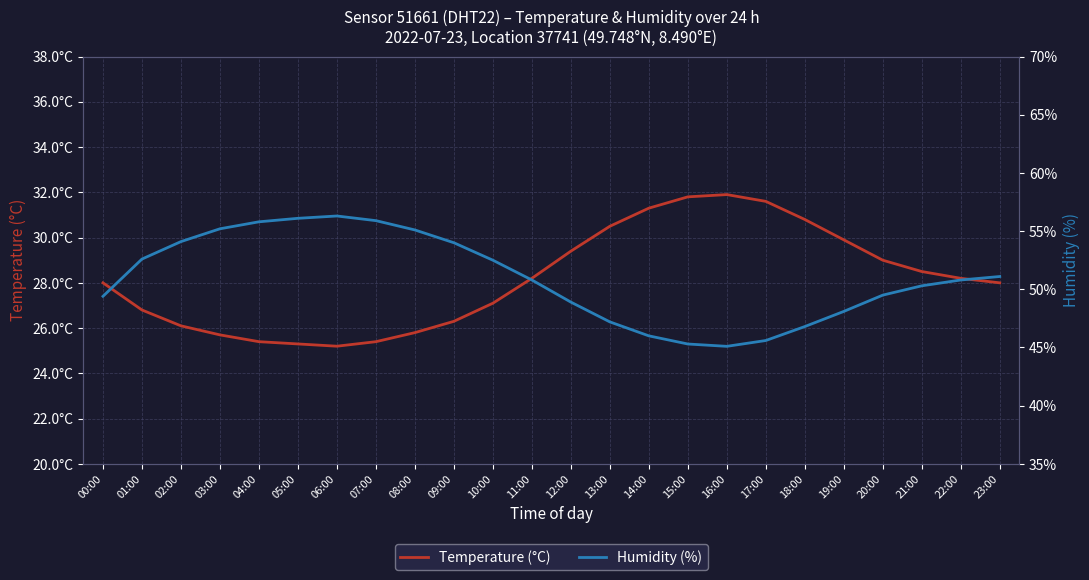

What is the value of the temperature point at the 6th from the left?

25.3